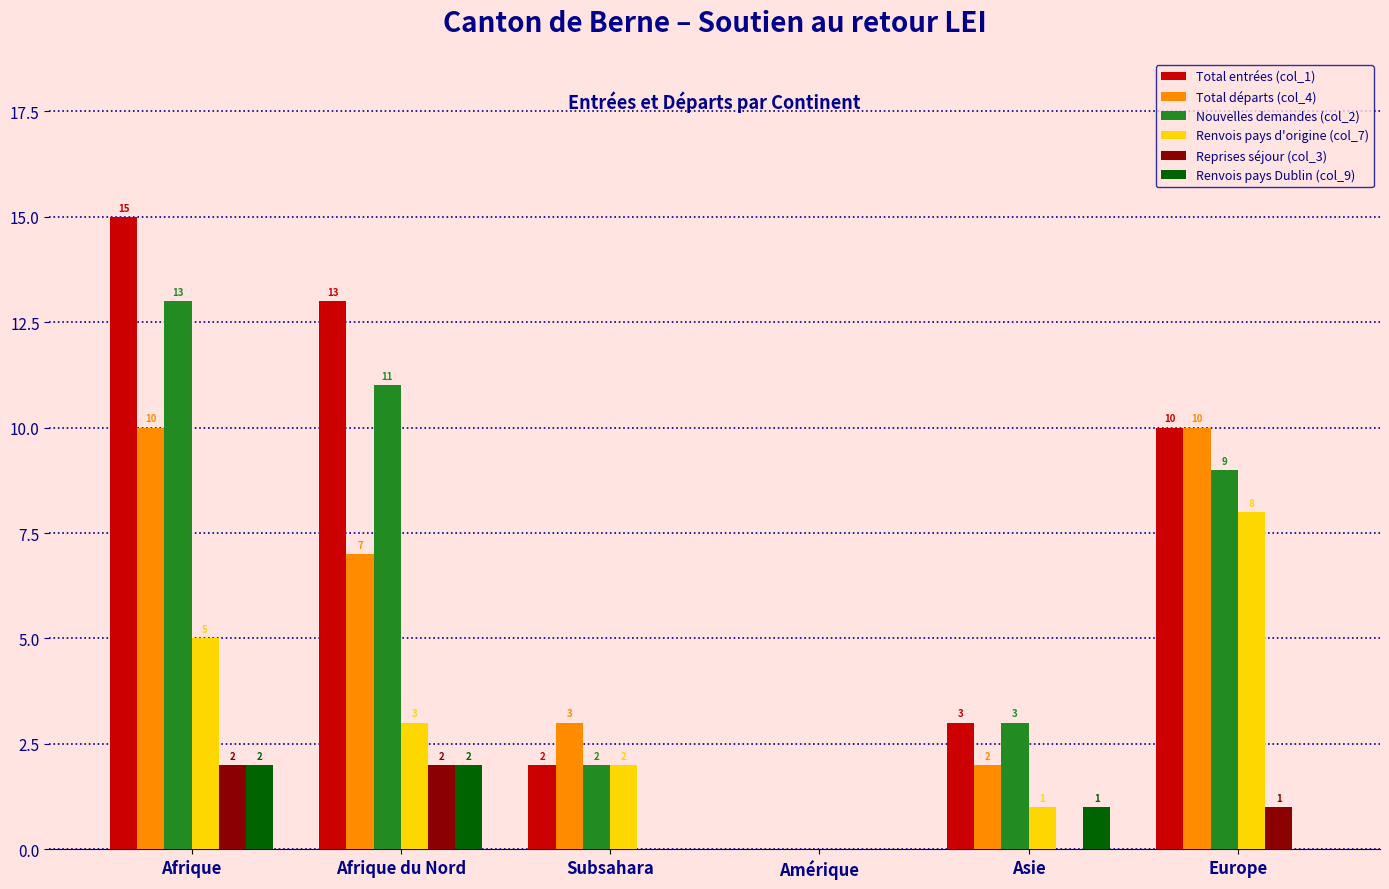

What are all the series names shown in the legend?

Total entrées (col_1), Total départs (col_4), Nouvelles demandes (col_2), Renvois pays d'origine (col_7), Reprises séjour (col_3), Renvois pays Dublin (col_9)